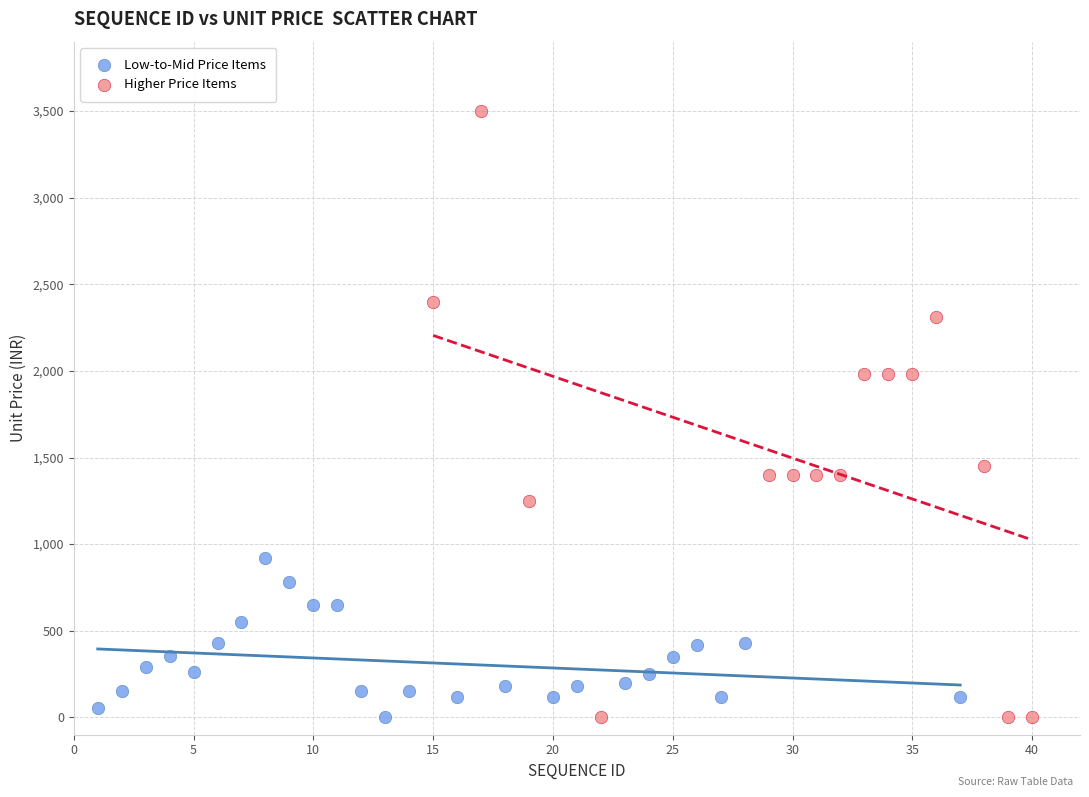

Which series contains the highest Y value?

Higher Price Items